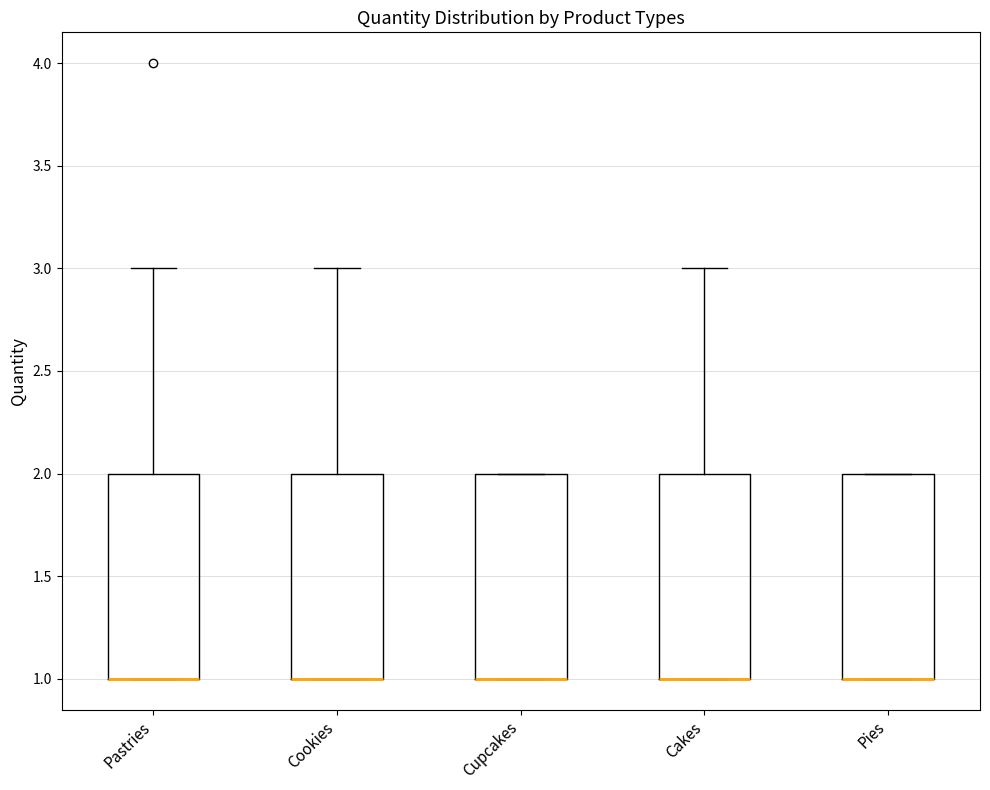

Reading left to right, transcribe this box plot: for each box, give where its median line is, the range the box spans, and where its two whiskers end, as read against the y-axis. The values are not printed on the chart, so give them approximately, as read against the axis.

Pastries: median 1 (drawn on the box's lower edge), box 1 to 2, whiskers 1 to 3
Cookies: median 1 (drawn on the box's lower edge), box 1 to 2, whiskers 1 to 3
Cupcakes: median 1 (drawn on the box's lower edge), box 1 to 2, whiskers 1 to 2
Cakes: median 1 (drawn on the box's lower edge), box 1 to 2, whiskers 1 to 3
Pies: median 1 (drawn on the box's lower edge), box 1 to 2, whiskers 1 to 2